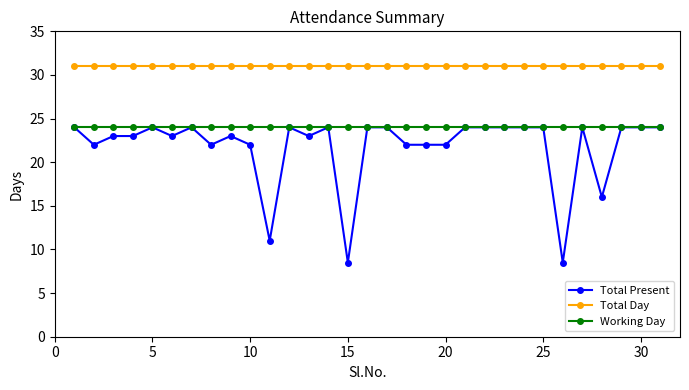

True or false: Total Day and Working Day intersect in this chart.

False